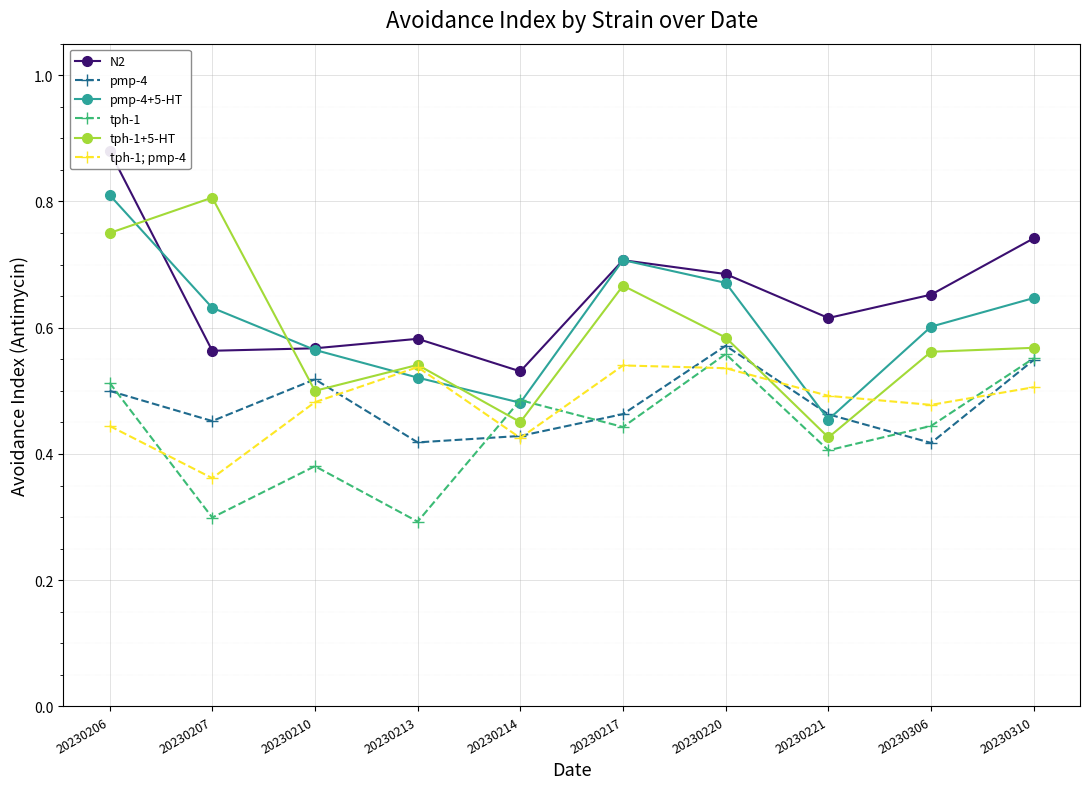

Between which two adjacent categories do tph-1; pmp-4 and tph-1 first intersect?

20230206 and 20230207